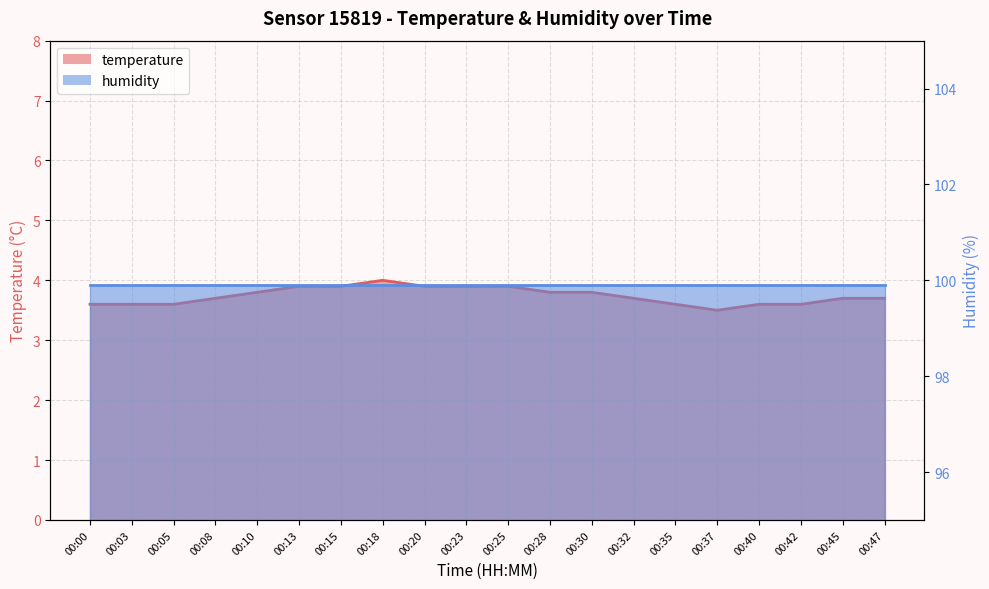

What is the sum of all values?

74.8